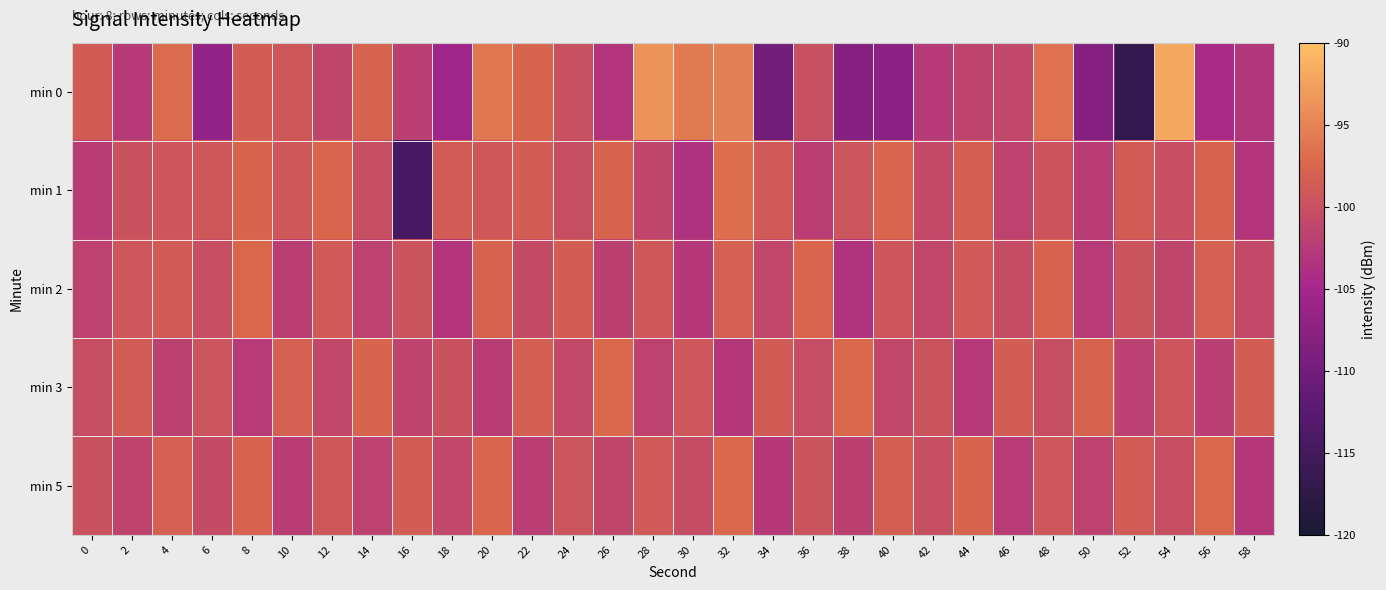

What is the difference between the highest and lowest values at 56?

6.8